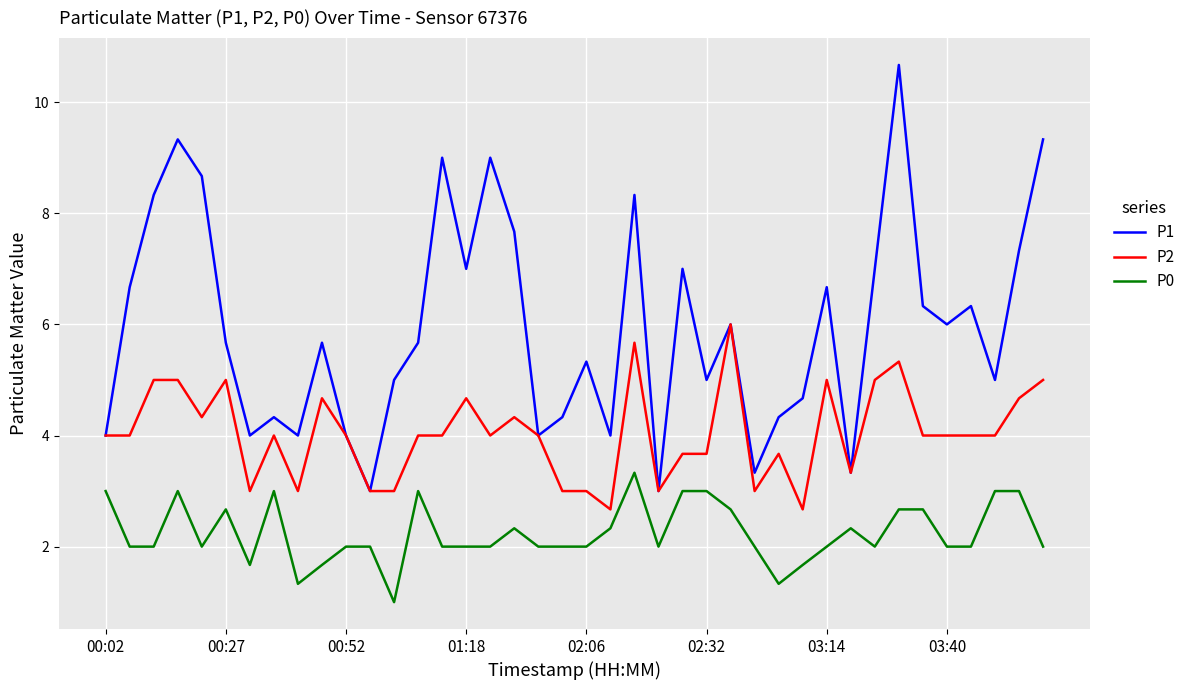

Is this an area chart (filled region under the line)?

No